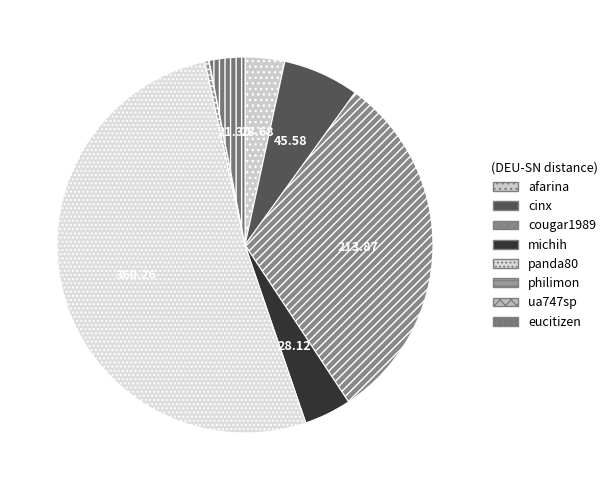

Count the number of slices in the pie.

8